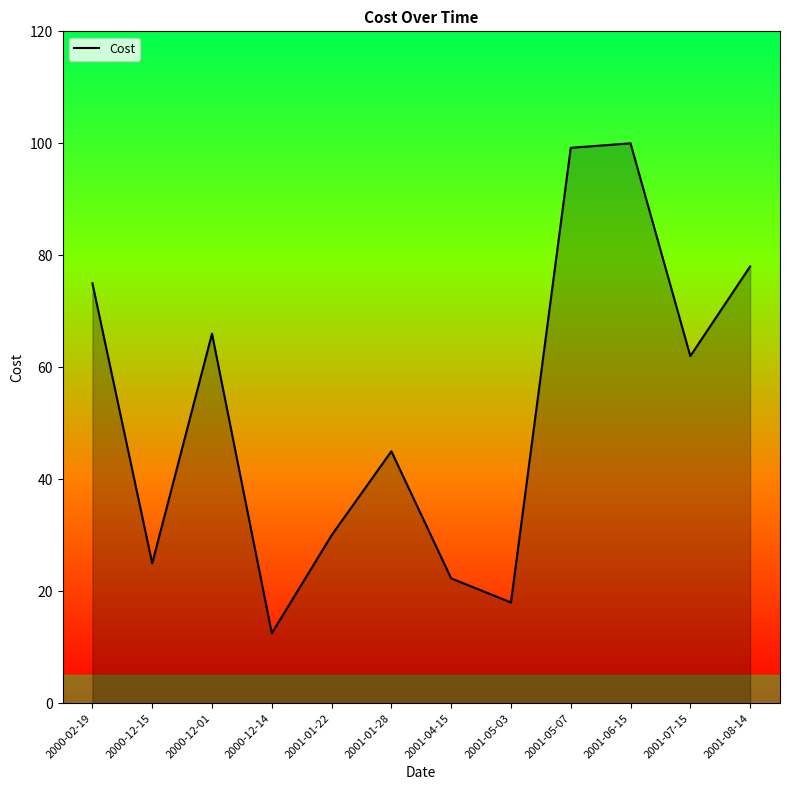

What is the ratio of the value at 2001-01-22 to the value at 2001-01-28?

0.7